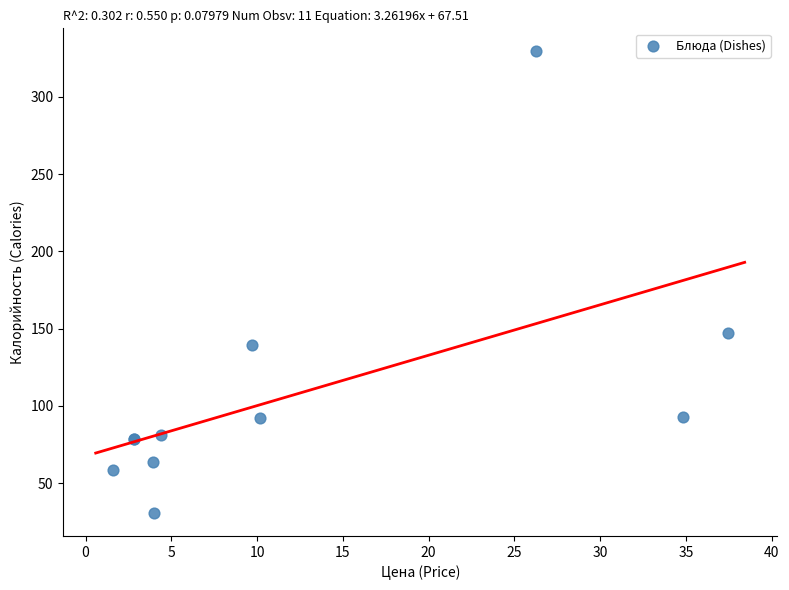

What Y value in the scatter plot is closest to 180?

147.3